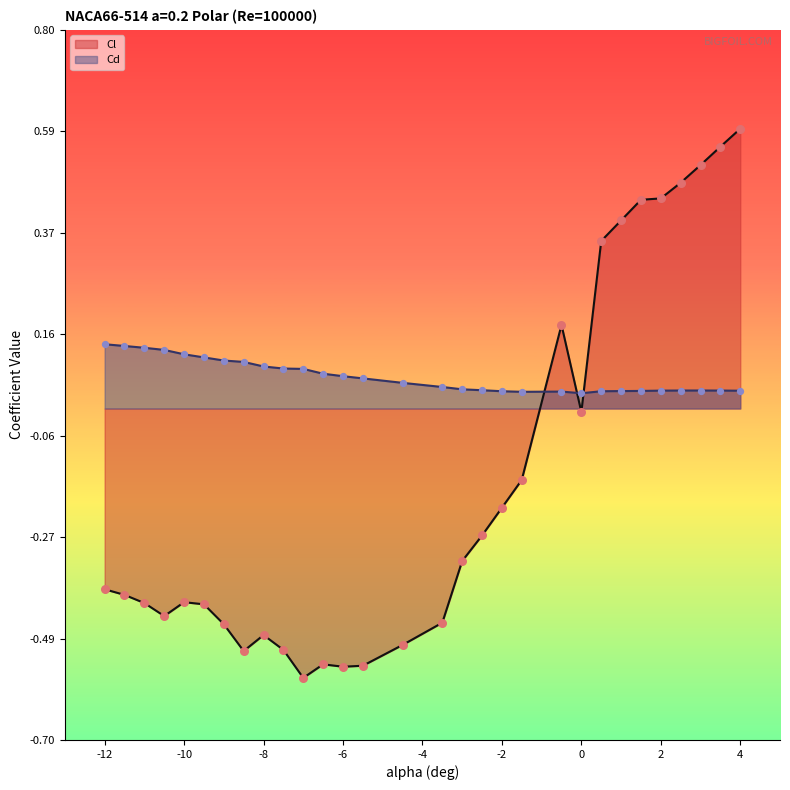

Which series has the largest Y range (max minus min)?

Cl